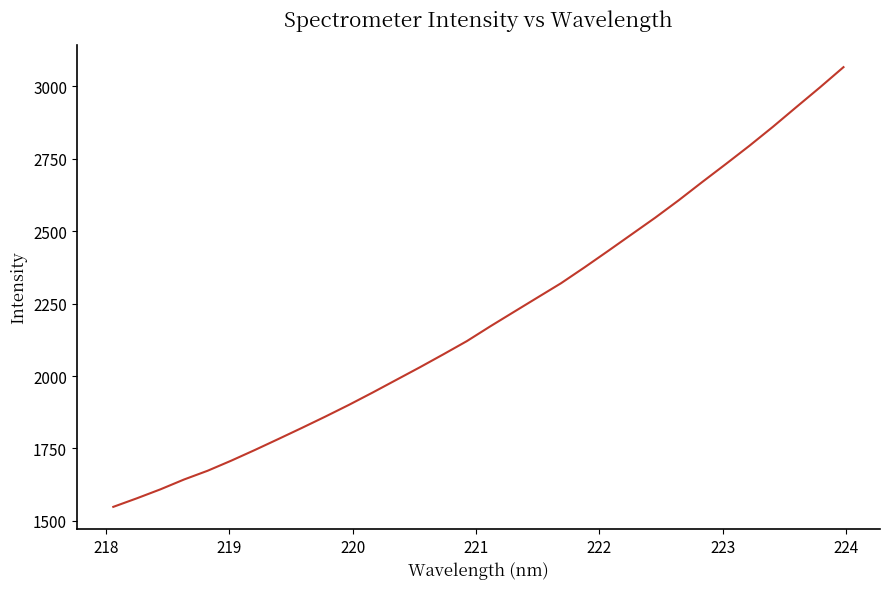

What is the greatest value displayed?

3066.5